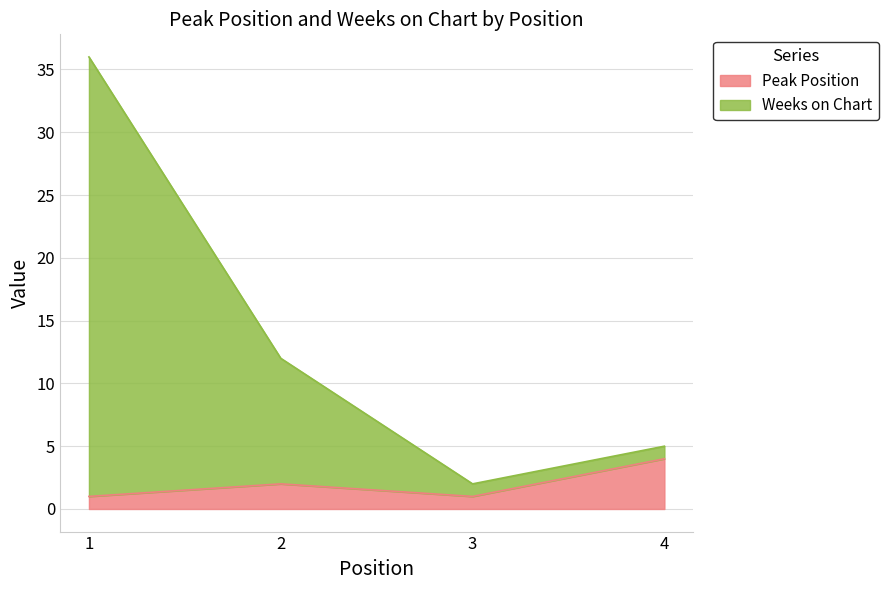

Reading left to right, list all the values displayed in this chart.

Peak Position: 1	2	1	4
Weeks on Chart: 36	12	2	5